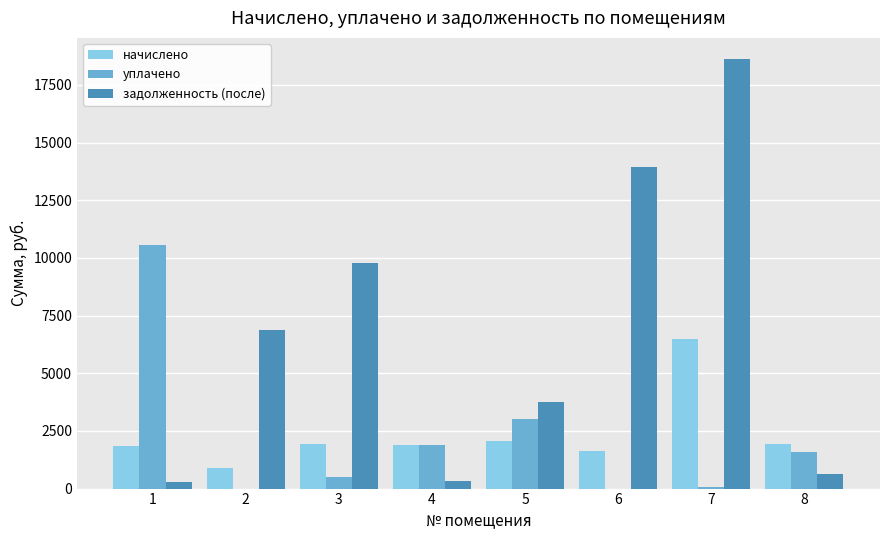

Which series changed the most between 4 and 6?

задолженность (после)